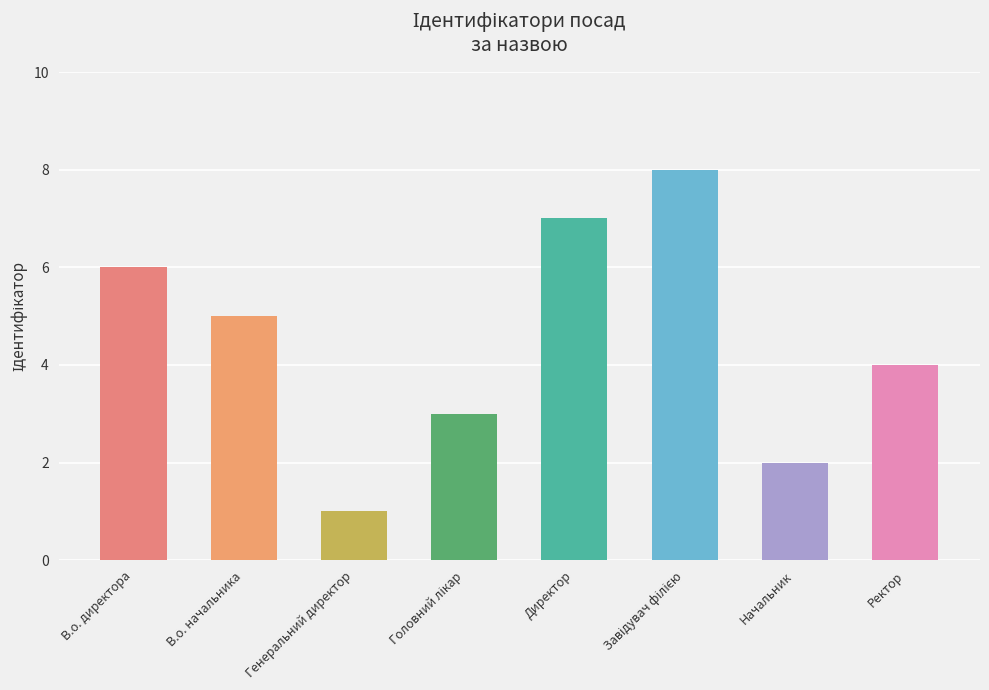

Reading left to right, transcribe all the data shown in this chart.

6	5	1	3	7	8	2	4